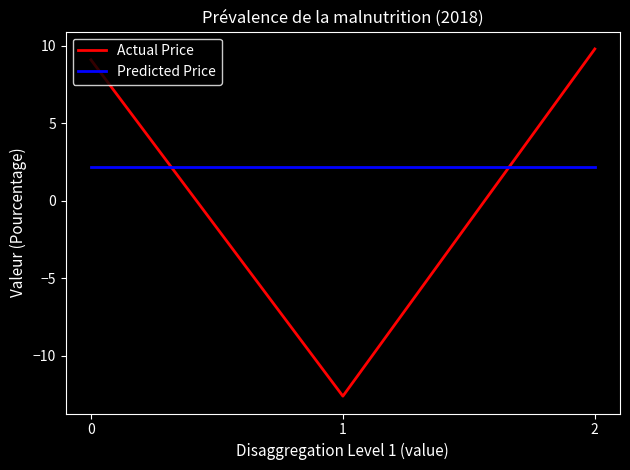

Rank the series at 0 from highest to lowest value.

Actual Price, Predicted Price